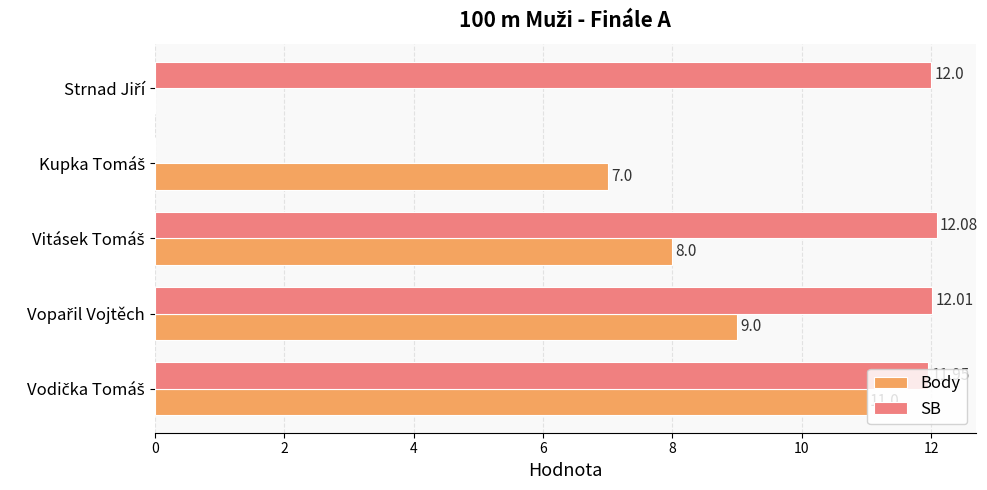

What is the sum of all SB values?

48.0